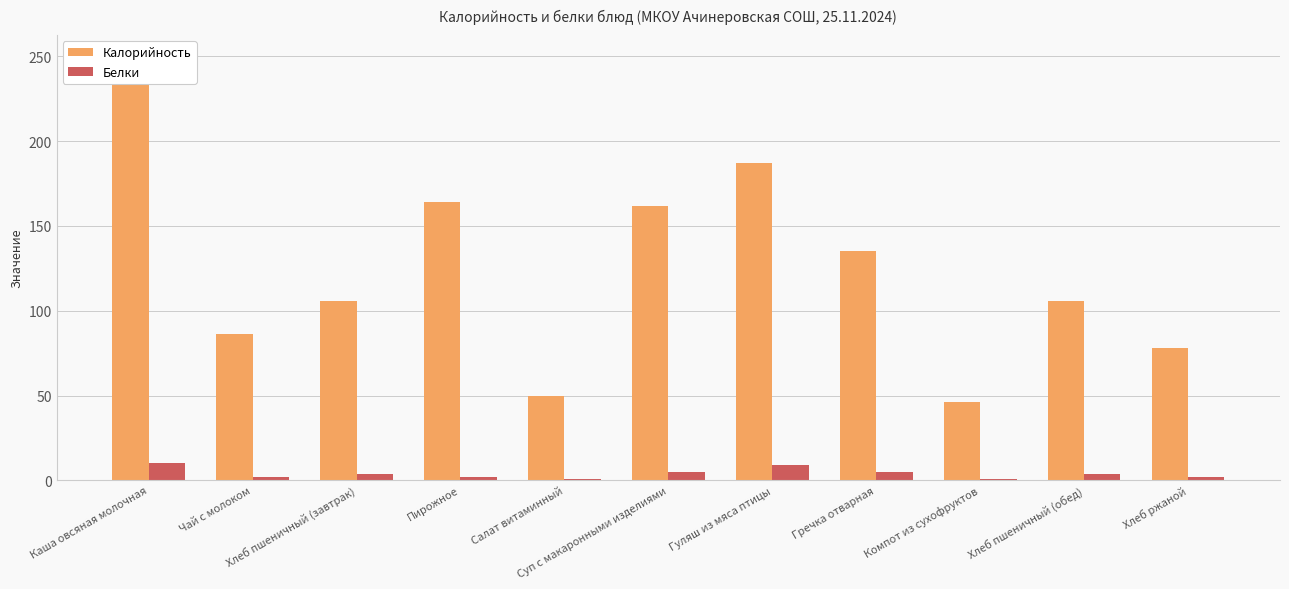

True or false: Белки has a value of 1 at Пирожное.

False